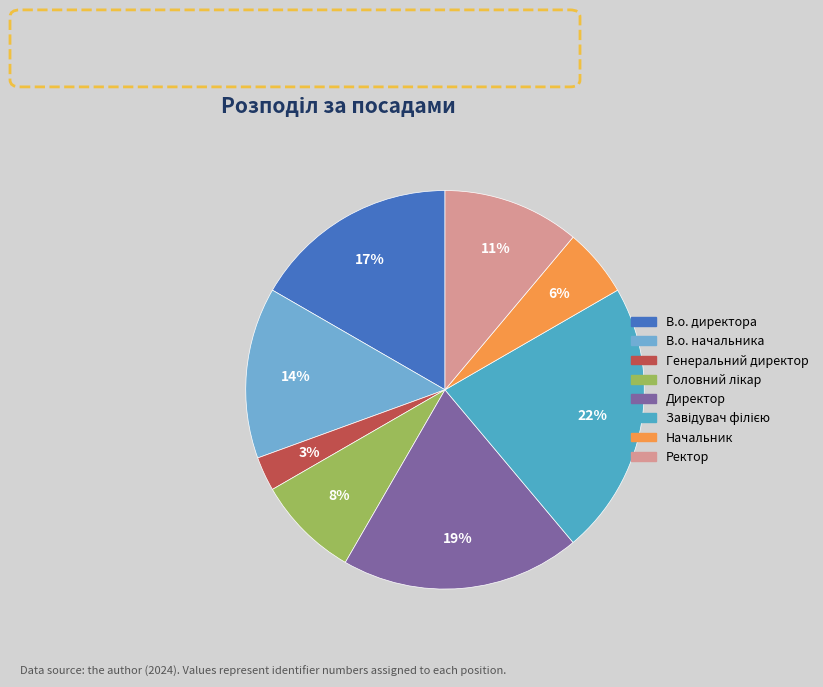

What percentage is the В.о. начальника slice, to the nearest percent?

14%